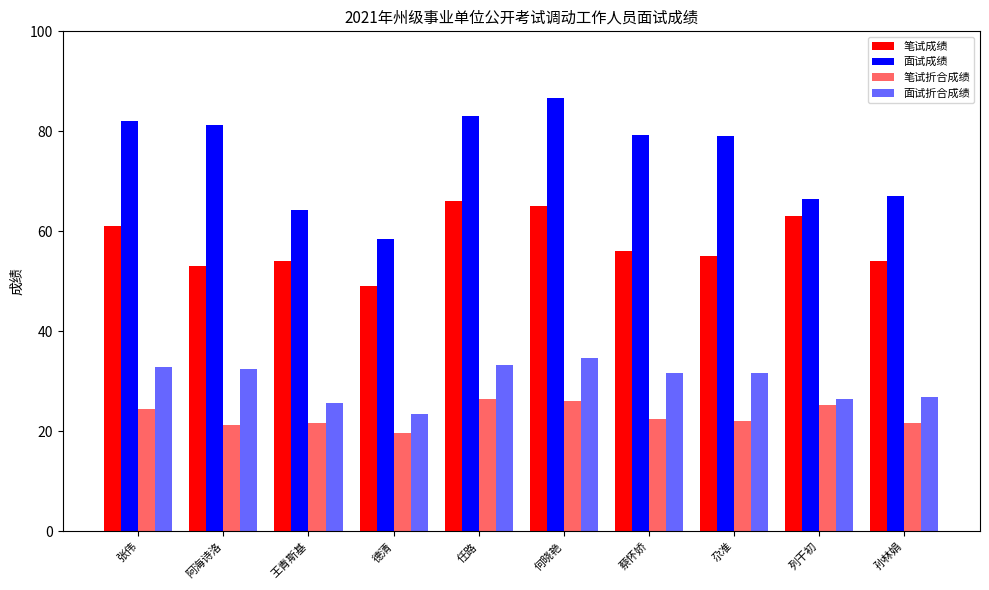

What position from the right is 张伟?

10